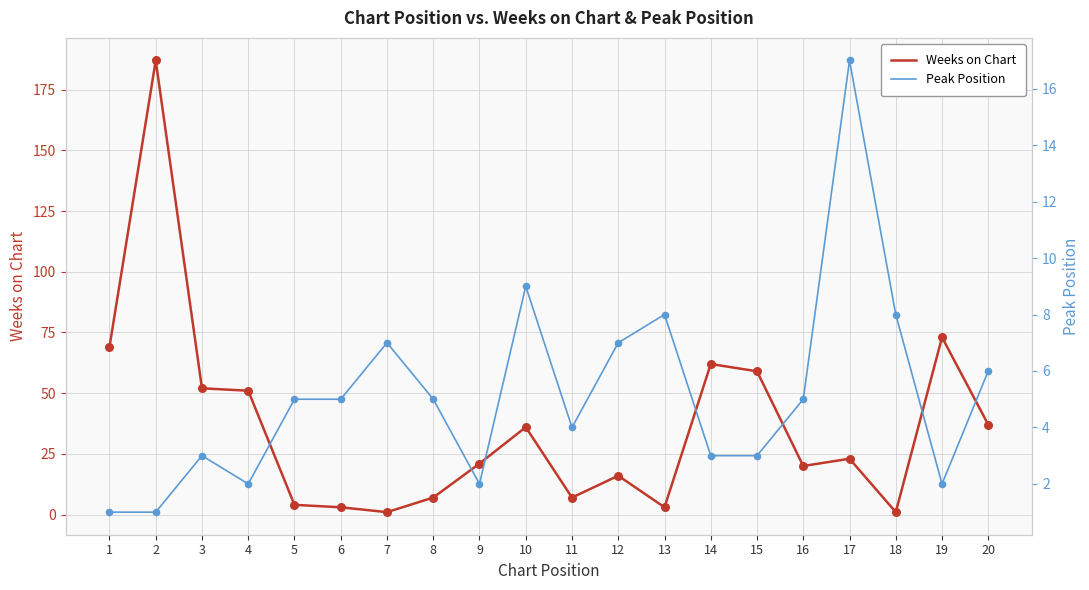

Which series reaches the maximum Y coordinate?

Weeks on Chart